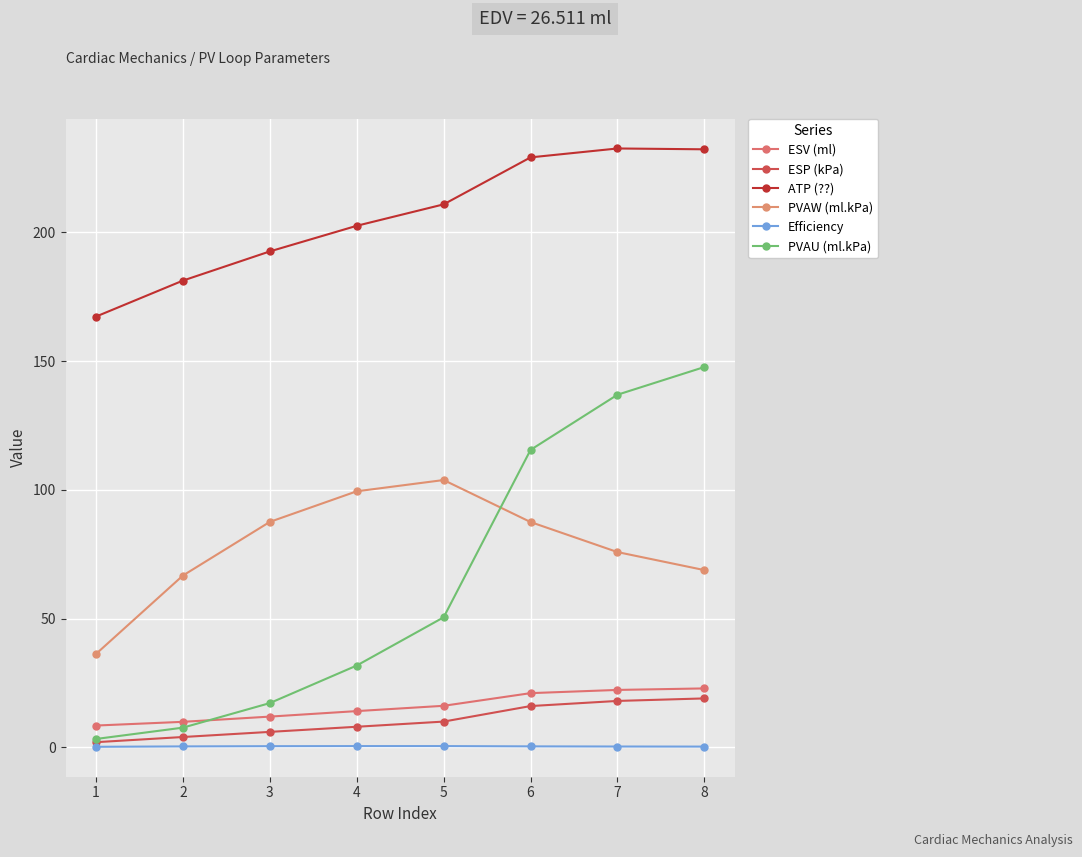

What is the minimum value for Efficiency?

0.2